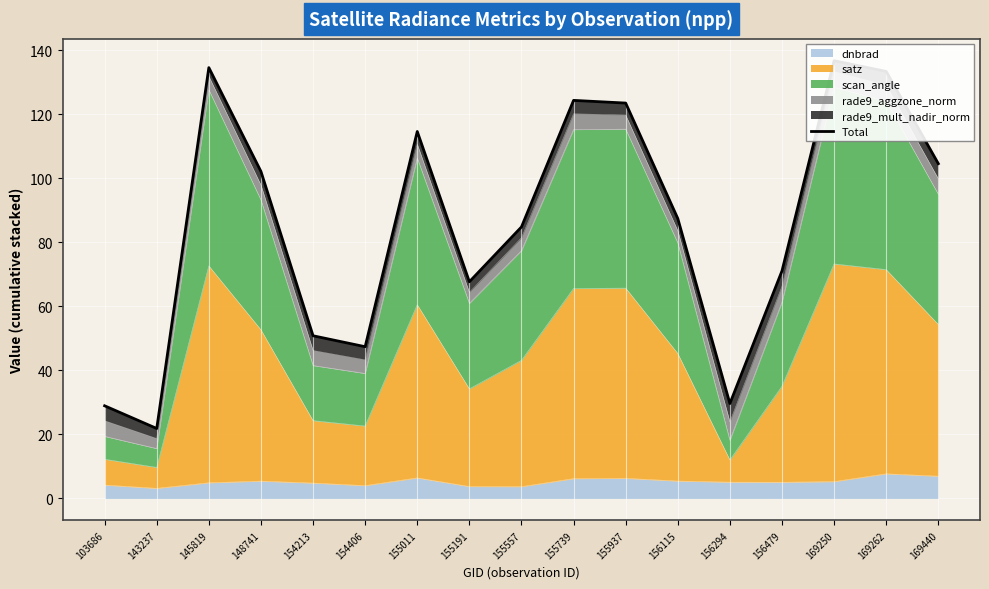

Is it true that the value at 155937 is 80.2?

False